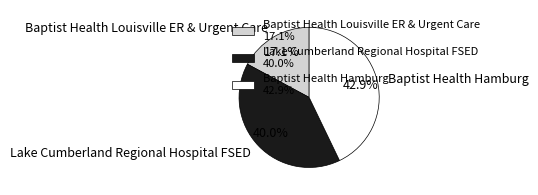

What is the smallest slice in the pie chart?

Baptist Health Louisville ER & Urgent Care